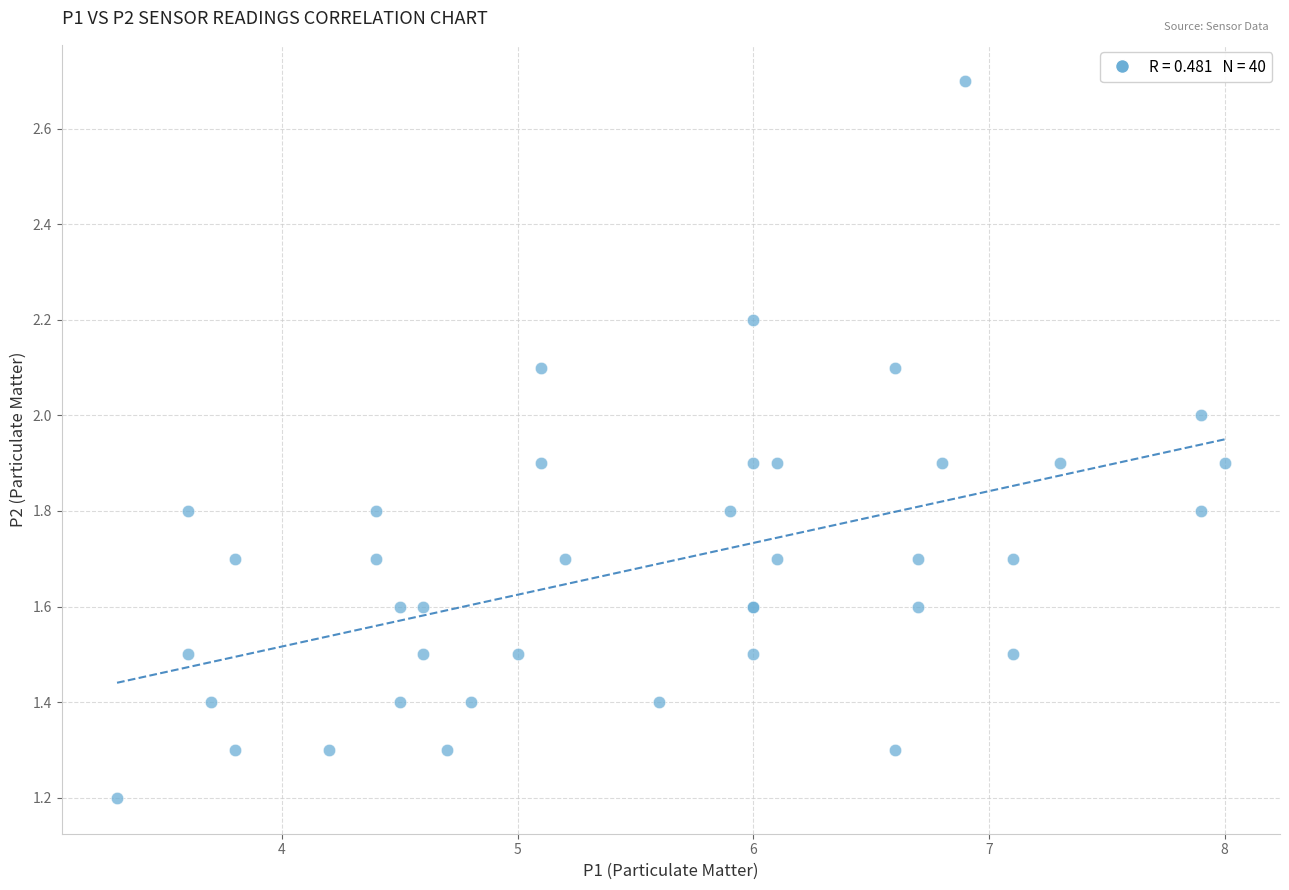

What Y value in the scatter plot is closest to 1?

1.2